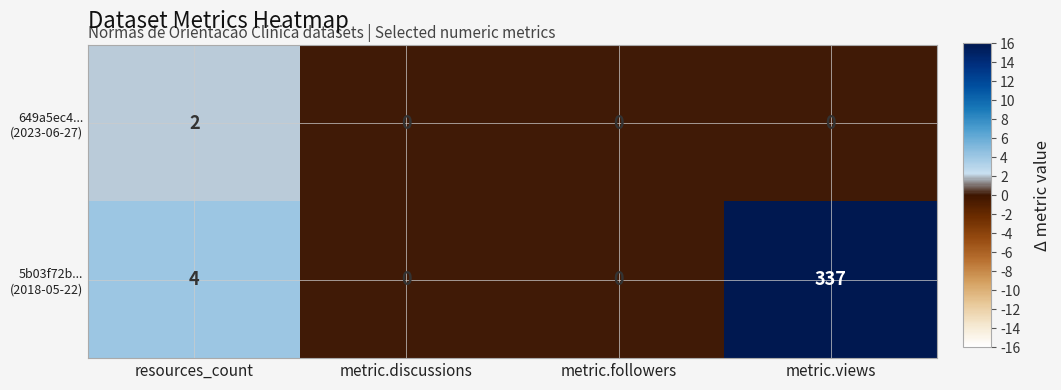

What is the spread (max minus min) of values at metric.views?

337